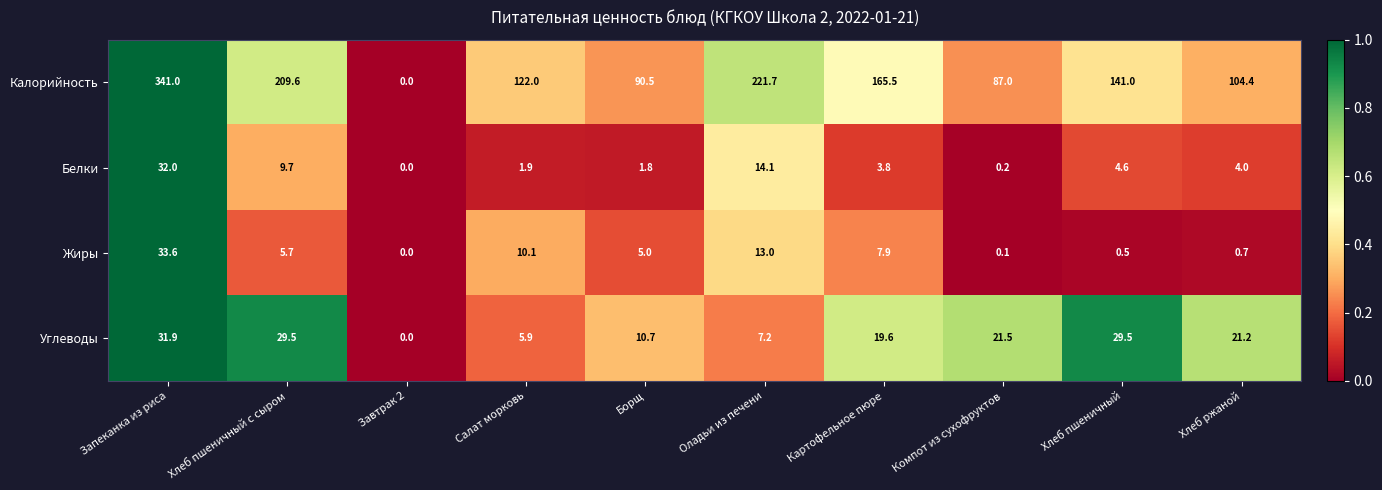

Which category has the highest value across all series?

Запеканка из риса